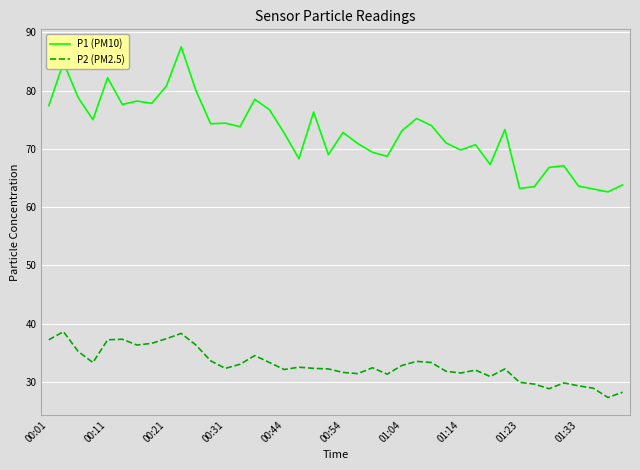

True or false: P2 (PM2.5) has more than 0 interior local peaks.

True